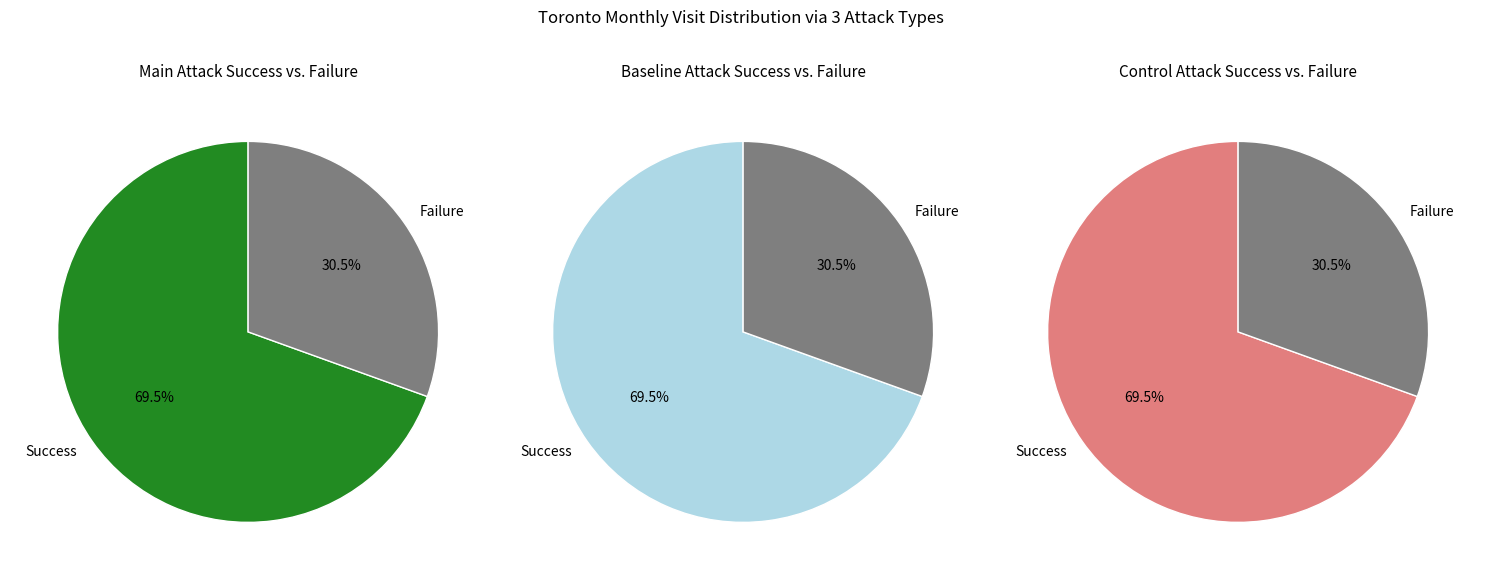

True or false: 2022-08 accounts for 9% of the total.

False